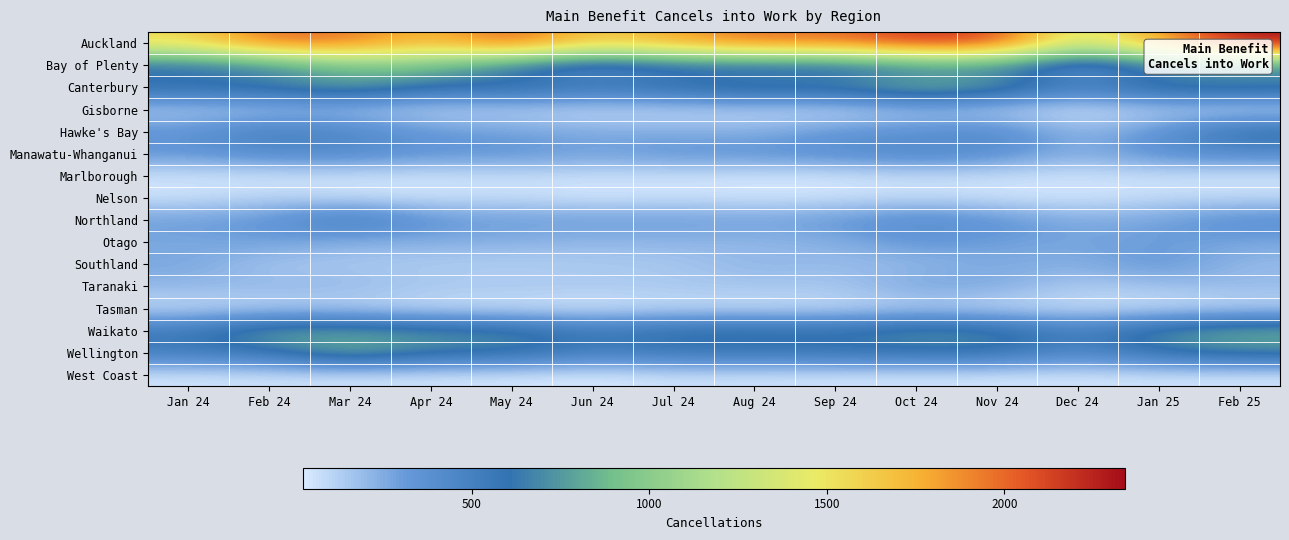

Reading left to right, list all the values displayed in this chart.

Auckland: Jan 24=1560	Feb 24=2004	Mar 24=1965	Apr 24=1689	May 24=2067	Jun 24=1617	Jul 24=1806	Aug 24=1983	Sep 24=1974	Oct 24=2190	Nov 24=2133	Dec 24=1287	Jan 25=1845	Feb 25=2340
Bay of Plenty: Jan 24=537	Feb 24=636	Mar 24=915	Apr 24=909	May 24=558	Jun 24=363	Jul 24=486	Aug 24=468	Sep 24=477	Oct 24=612	Nov 24=645	Dec 24=312	Jan 25=558	Feb 25=627
Canterbury: Jan 24=663	Feb 24=693	Mar 24=786	Apr 24=603	May 24=684	Jun 24=594	Jul 24=669	Aug 24=765	Sep 24=732	Oct 24=909	Nov 24=798	Dec 24=510	Jan 25=735	Feb 25=723
Gisborne: Jan 24=117	Feb 24=141	Mar 24=153	Apr 24=96	May 24=99	Jun 24=72	Jul 24=84	Aug 24=84	Sep 24=60	Oct 24=150	Nov 24=90	Dec 24=45	Jan 25=99	Feb 25=63
Hawke's Bay: Jan 24=357	Feb 24=537	Mar 24=456	Apr 24=321	May 24=291	Jun 24=249	Jul 24=249	Aug 24=228	Sep 24=345	Oct 24=366	Nov 24=444	Dec 24=189	Jan 25=357	Feb 25=657
Manawatu-Whanganui: Jan 24=333	Feb 24=414	Mar 24=420	Apr 24=339	May 24=357	Jun 24=291	Jul 24=357	Aug 24=357	Sep 24=396	Oct 24=450	Nov 24=387	Dec 24=222	Jan 25=384	Feb 25=405
Marlborough: Jan 24=48	Feb 24=42	Mar 24=54	Apr 24=51	May 24=66	Jun 24=60	Jul 24=51	Aug 24=42	Sep 24=39	Oct 24=72	Nov 24=63	Dec 24=51	Jan 25=54	Feb 25=45
Nelson: Jan 24=57	Feb 24=108	Mar 24=72	Apr 24=54	May 24=75	Jun 24=36	Jul 24=63	Aug 24=45	Sep 24=54	Oct 24=78	Nov 24=48	Dec 24=45	Jan 25=78	Feb 25=87
Northland: Jan 24=303	Feb 24=348	Mar 24=567	Apr 24=348	May 24=315	Jun 24=318	Jul 24=318	Aug 24=294	Sep 24=333	Oct 24=429	Nov 24=369	Dec 24=240	Jan 25=294	Feb 25=399
Otago: Jan 24=258	Feb 24=294	Mar 24=216	Apr 24=234	May 24=231	Jun 24=201	Jul 24=213	Aug 24=201	Sep 24=228	Oct 24=336	Nov 24=288	Dec 24=276	Jan 25=303	Feb 25=267
Southland: Jan 24=273	Feb 24=144	Mar 24=150	Apr 24=129	May 24=117	Jun 24=138	Jul 24=144	Aug 24=219	Sep 24=183	Oct 24=195	Nov 24=261	Dec 24=225	Jan 25=354	Feb 25=189
Taranaki: Jan 24=204	Feb 24=210	Mar 24=210	Apr 24=153	May 24=162	Jun 24=144	Jul 24=153	Aug 24=159	Sep 24=156	Oct 24=279	Nov 24=261	Dec 24=132	Jan 25=168	Feb 25=201
Tasman: Jan 24=75	Feb 24=96	Mar 24=102	Apr 24=60	May 24=48	Jun 24=42	Jul 24=69	Aug 24=57	Sep 24=69	Oct 24=105	Nov 24=69	Dec 24=63	Jan 25=57	Feb 25=84
Waikato: Jan 24=558	Feb 24=810	Mar 24=777	Apr 24=723	May 24=699	Jun 24=552	Jul 24=657	Aug 24=675	Sep 24=636	Oct 24=750	Nov 24=708	Dec 24=498	Jan 25=735	Feb 25=846
Wellington: Jan 24=534	Feb 24=594	Mar 24=855	Apr 24=666	May 24=663	Jun 24=507	Jul 24=573	Aug 24=570	Sep 24=591	Oct 24=609	Nov 24=618	Dec 24=429	Jan 25=633	Feb 25=699
West Coast: Jan 24=42	Feb 24=51	Mar 24=48	Apr 24=42	May 24=36	Jun 24=24	Jul 24=54	Aug 24=54	Sep 24=42	Oct 24=45	Nov 24=39	Dec 24=42	Jan 25=45	Feb 25=39